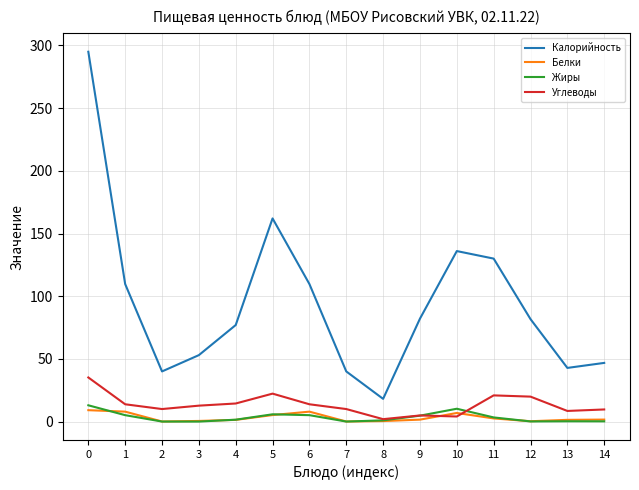

What is the maximum value for Жиры?

13.0